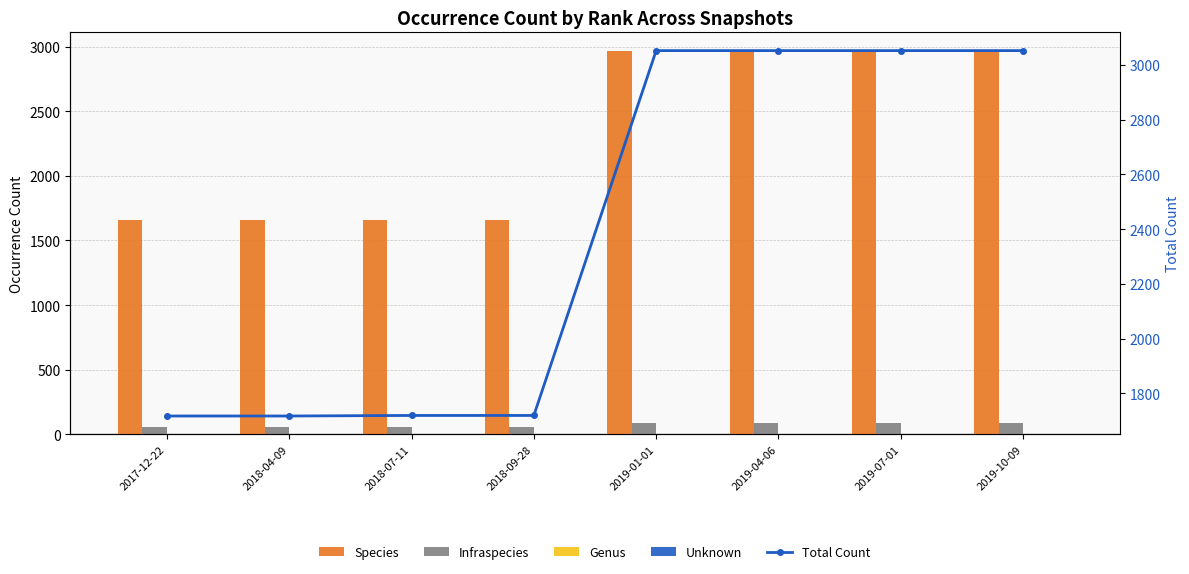

Which series changed the most between 2018-04-09 and 2018-09-28?

Total Count